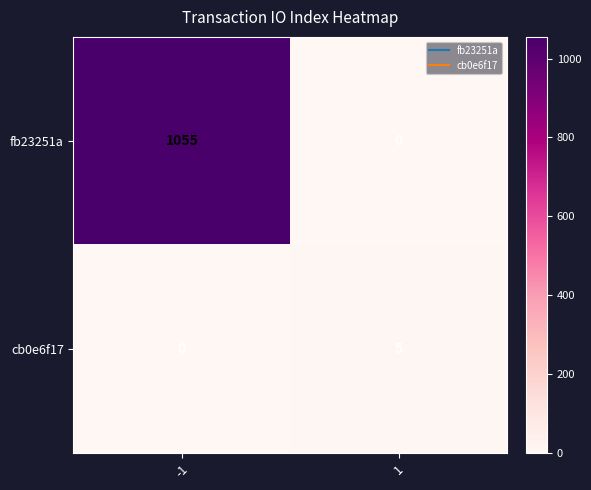

Reading left to right, transcribe all the data shown in this chart.

fb23251a: -1=1055	1=0
cb0e6f17: -1=0	1=5